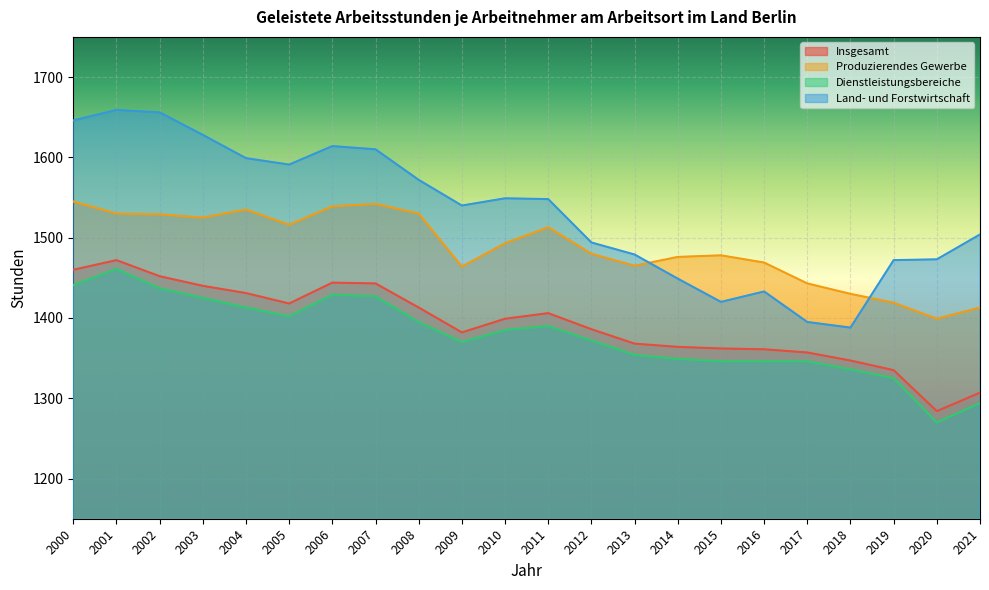

What is the sum of all Produzierendes Gewerbe values?

32733